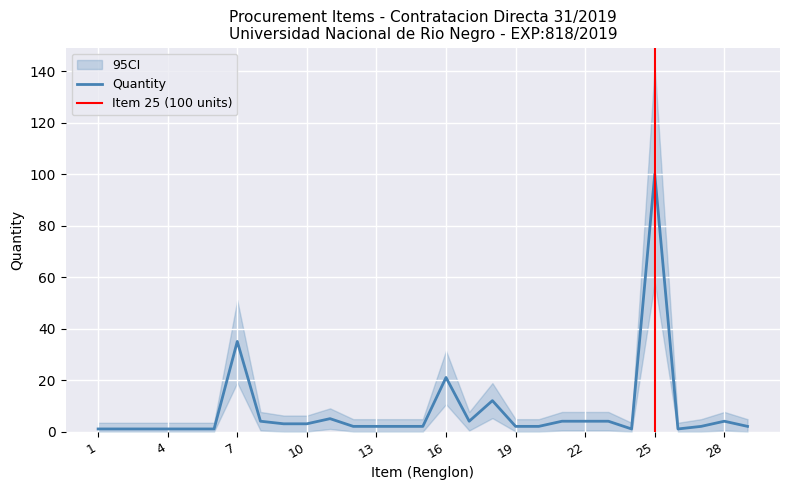

Rank the categories by value from lowest to highest.

1, 2, 3, 4, 5, 6, 24, 26, 12, 13, 14, 15, 19, 20, 27, 29, 9, 10, 8, 17, 21, 22, 23, 28, 11, 18, 16, 7, 25